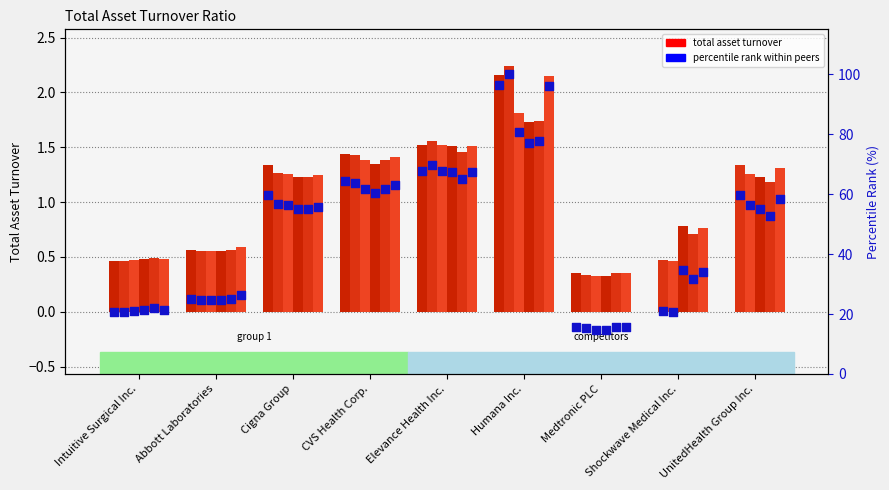

At which category is the sum across all series the highest?

Humana Inc.